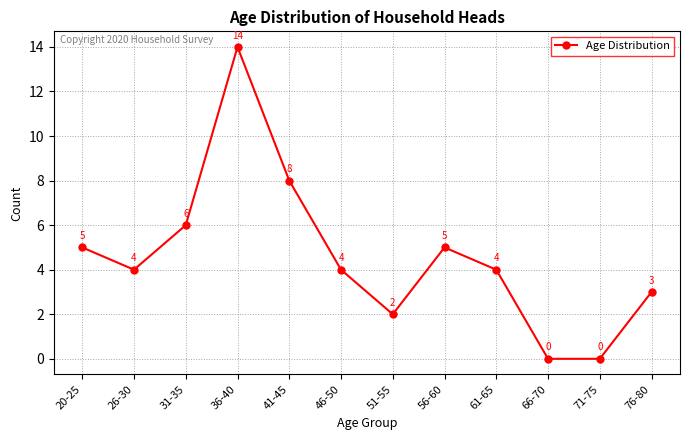

Reading right to left, list all the values displayed in this chart.

76-80=3	71-75=0	66-70=0	61-65=4	56-60=5	51-55=2	46-50=4	41-45=8	36-40=14	31-35=6	26-30=4	20-25=5